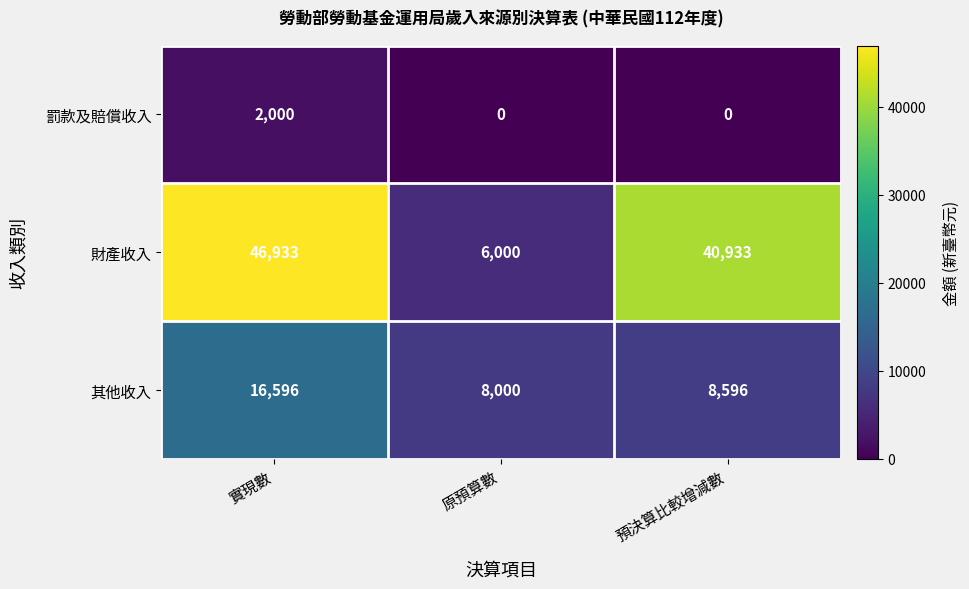

At how many categories does at least one series exceed 35946?

2